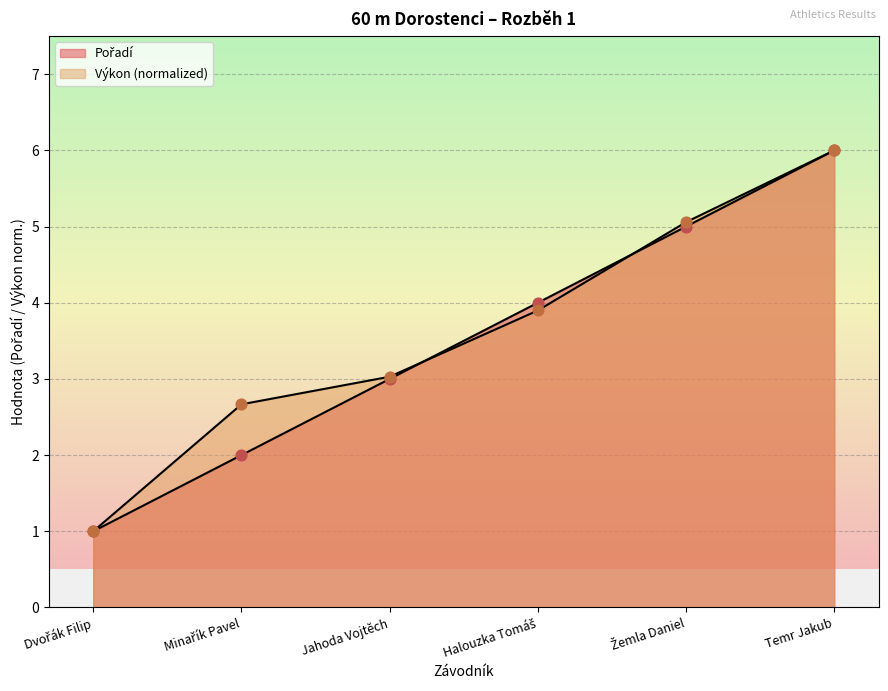

At how many categories does at least one series exceed 4?

2